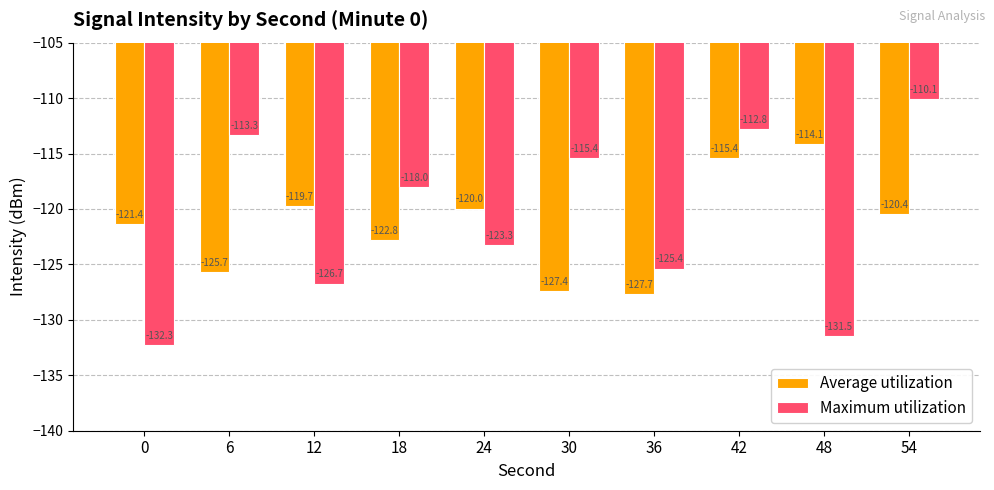

How many values in the Average utilization series are below -120?

6